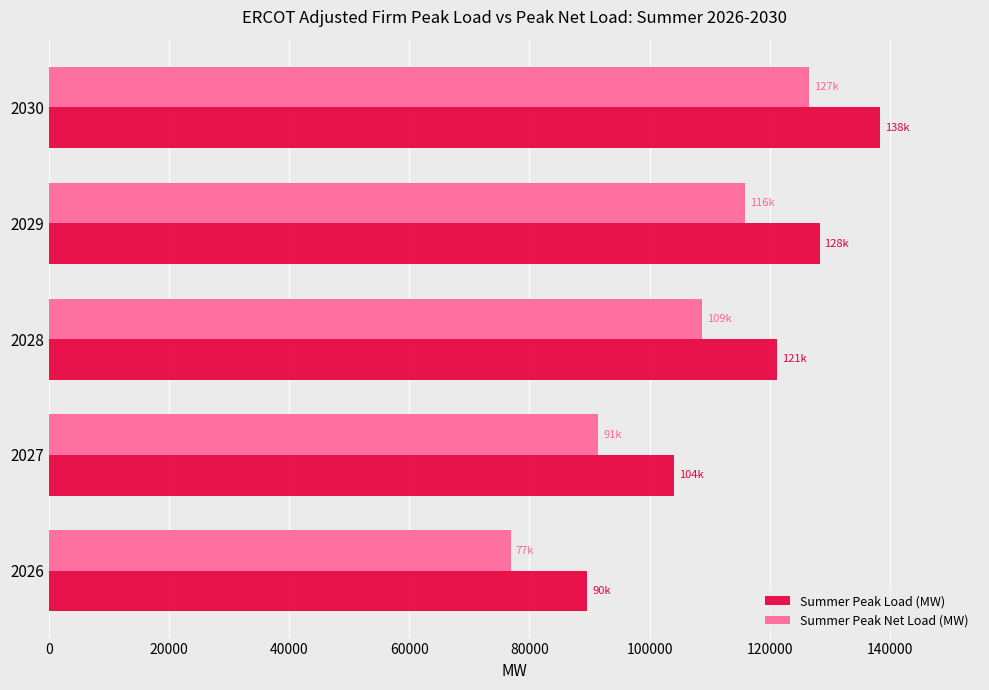

What is the spread (max minus min) of values at 2029?

12373.0